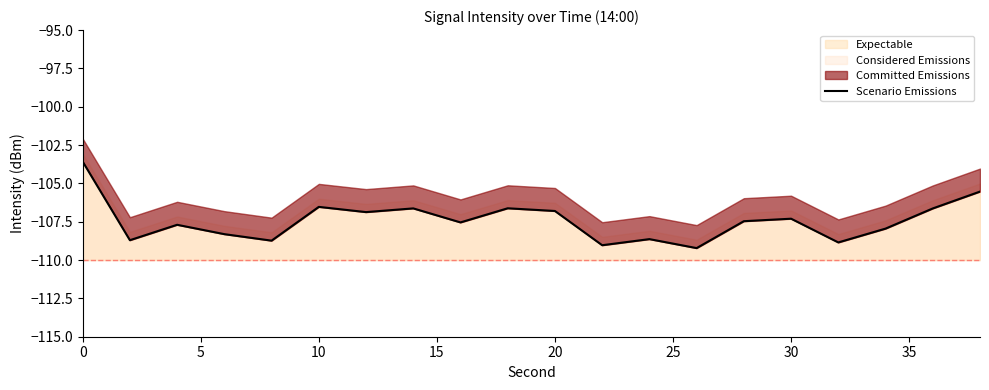

What is the highest value of the Expectable series?

-103.6